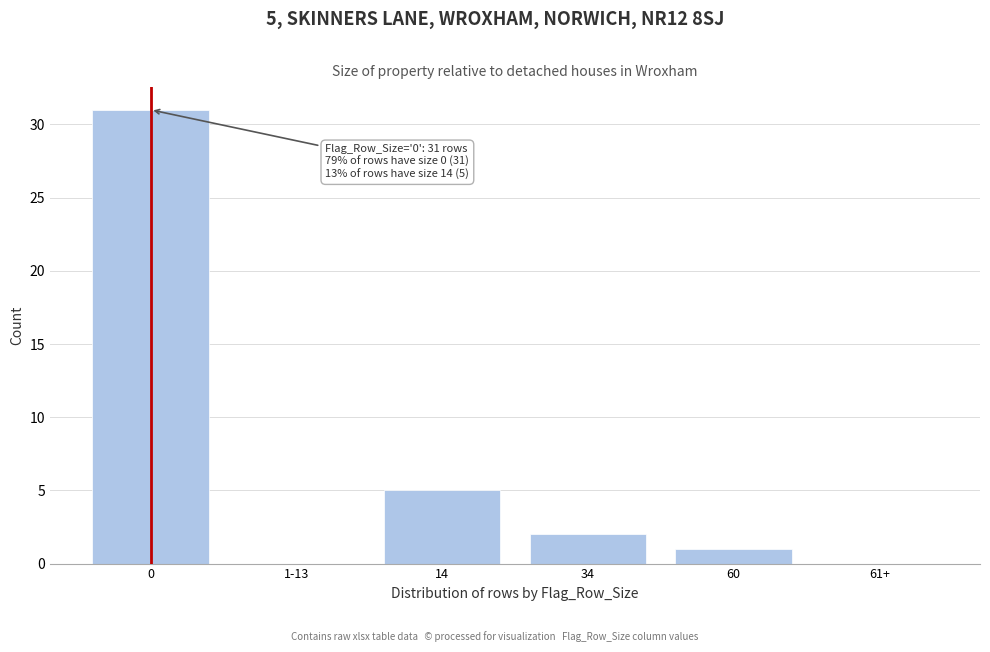

Reading left to right, transcribe all the data shown in this chart.

0=31	1-13=0	14=5	34=2	60=1	61+=0